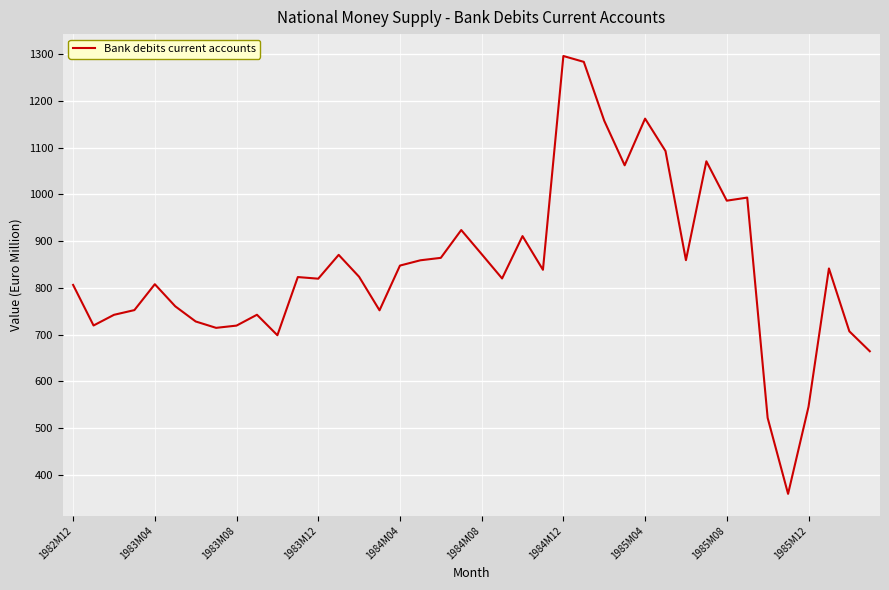

Does the chart display data point markers on the line(s)?

No